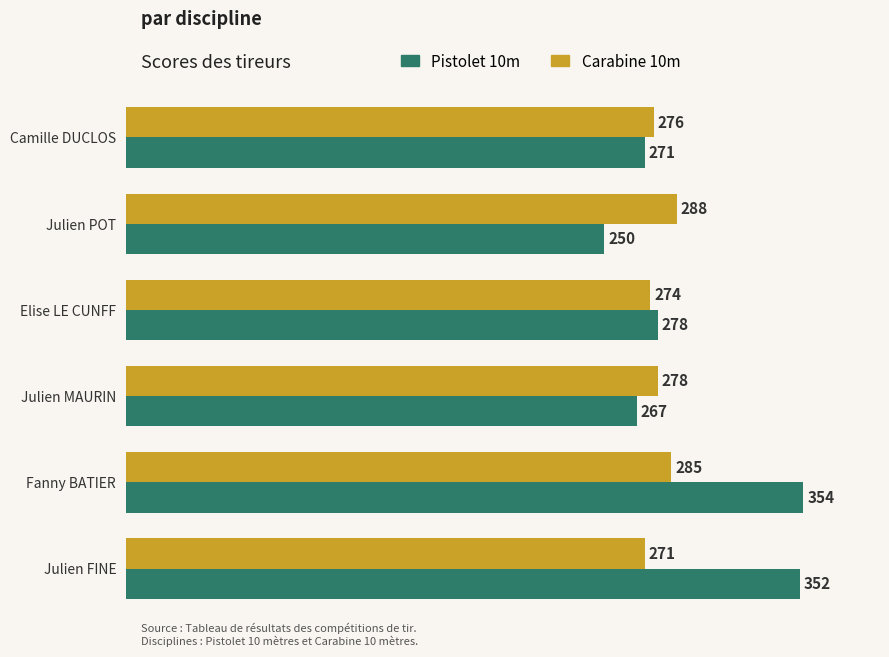

At which category does the chart reach its peak across all series?

Fanny BATIER